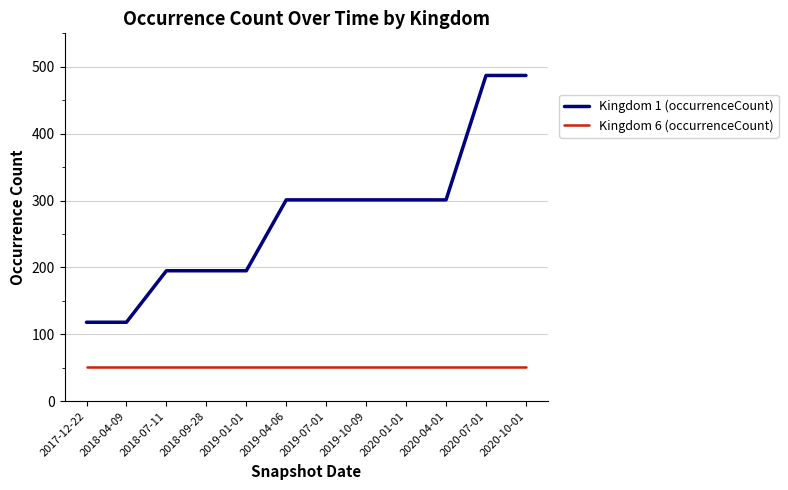

True or false: Kingdom 1 (occurrenceCount) and Kingdom 6 (occurrenceCount) cross at least once.

False